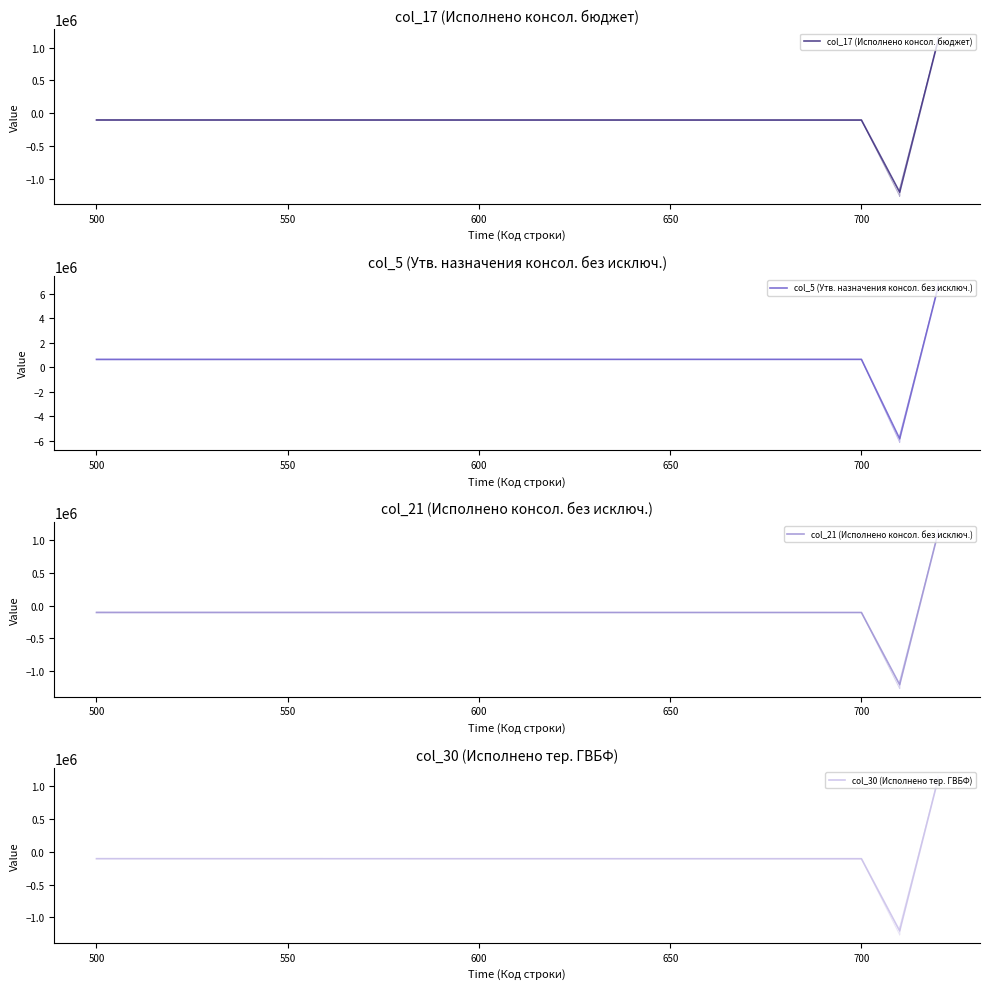

True or false: col_30 (Исполнено тер. ГВБФ) has a value of 1894505.8 at 10.

False